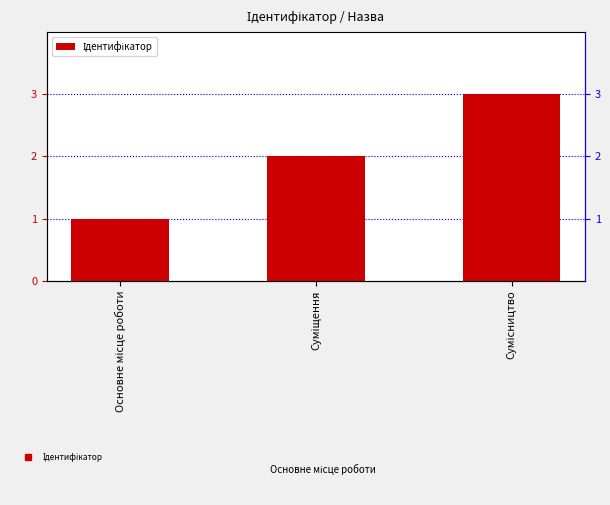

True or false: the data shows 3 at Сумісництво.

True